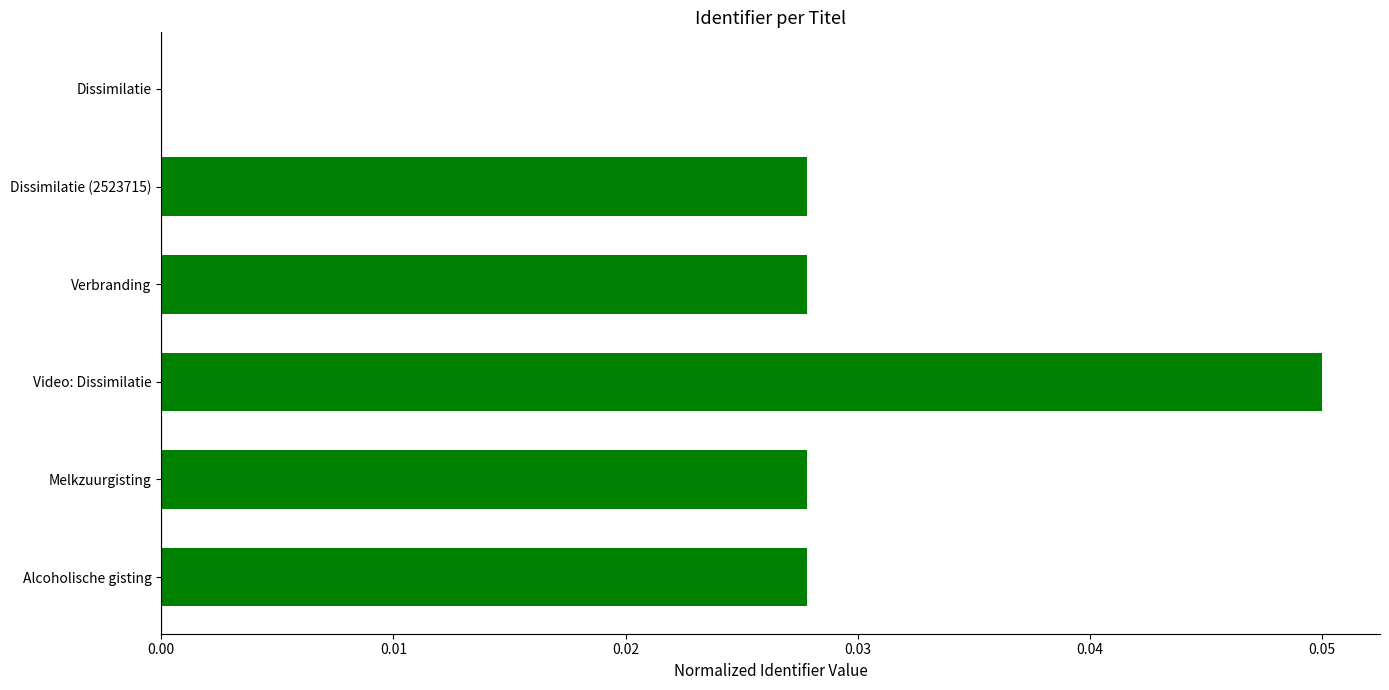

Between Video: Dissimilatie and Dissimilatie (2523715), which is larger?

Video: Dissimilatie